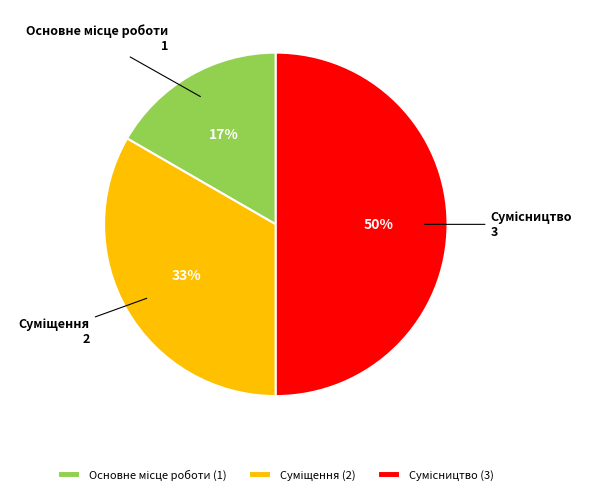

To the nearest percent, what is the difference between the largest and smallest slice percentages?

33%